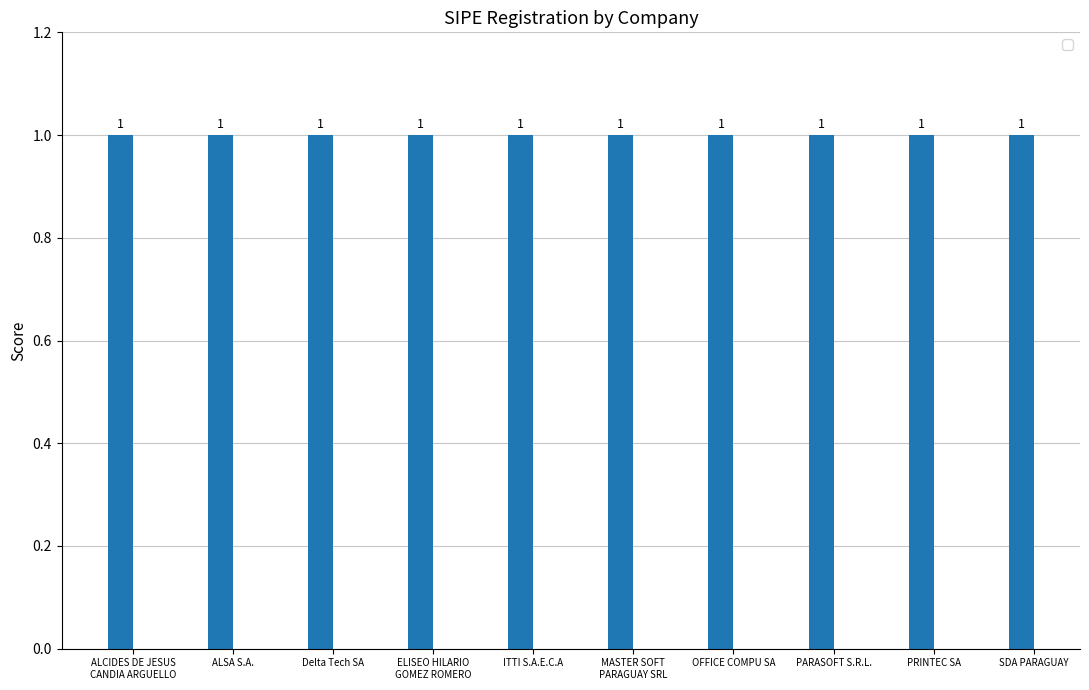

How many data points does each series have?

10